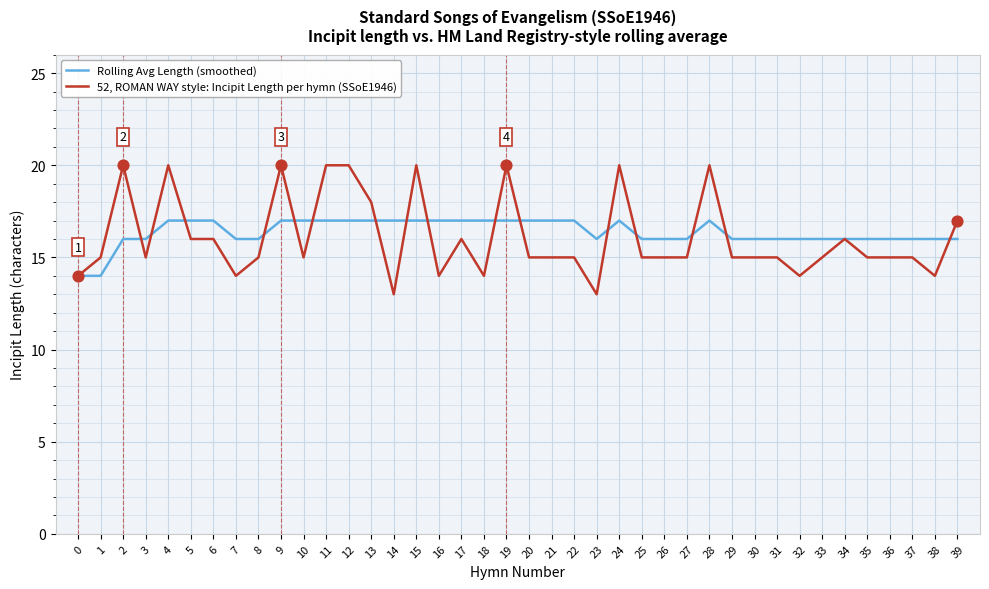

True or false: Rolling Avg Length (smoothed) has a value of 17 at 28.

True